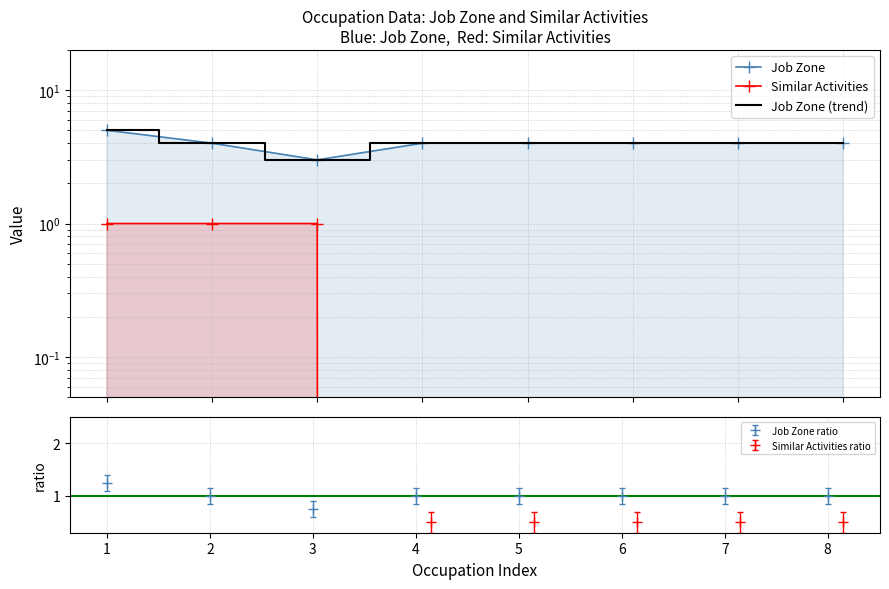

Is it true that Job Zone ratio equals 1.0 at 7?

True